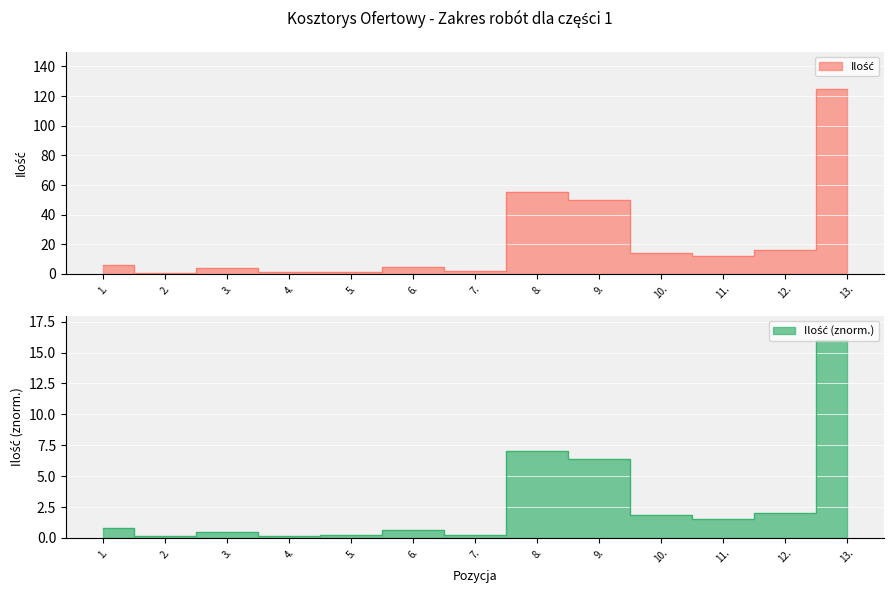

What is the change in value from 3. to 10.?

+10.4